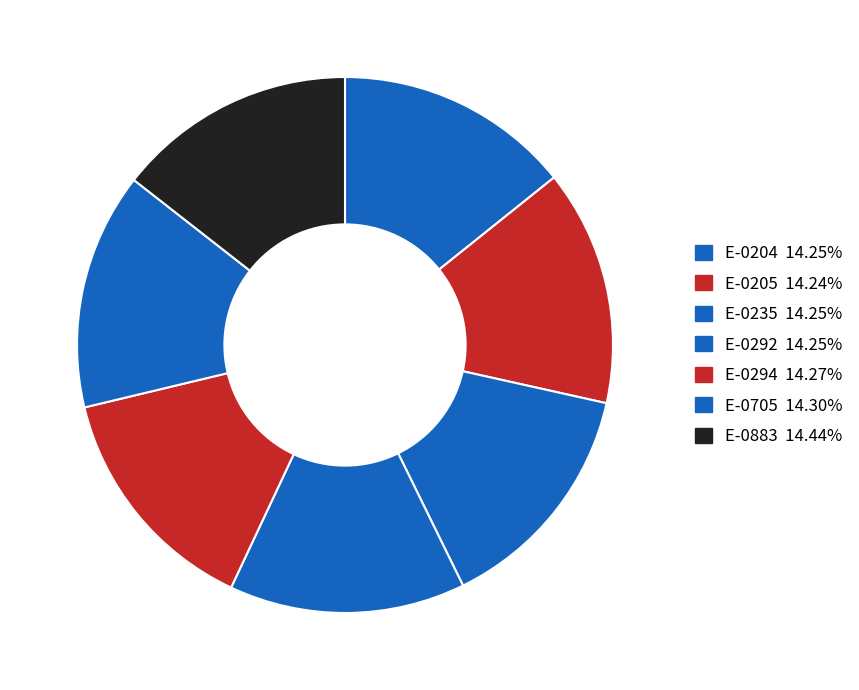

How many slices are in this pie chart?

7